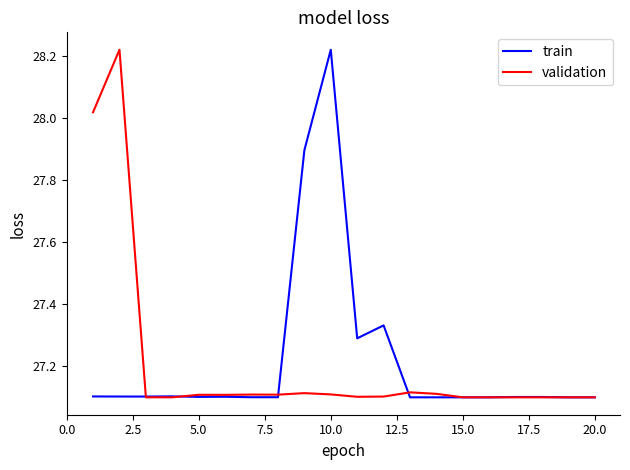

What is the difference between the second highest and second lowest values in the validation series?

0.9